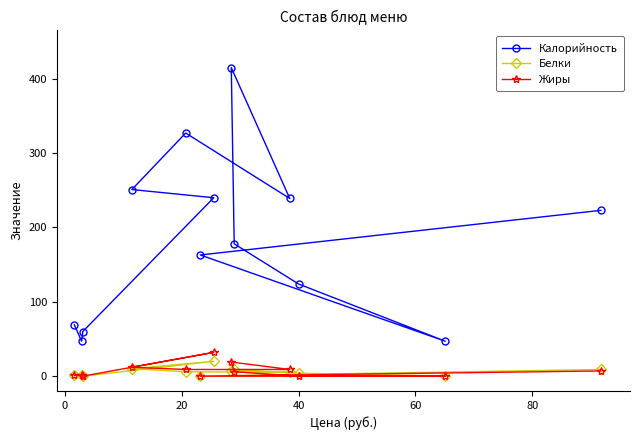

Which series has the largest range (max minus min)?

Калорийность